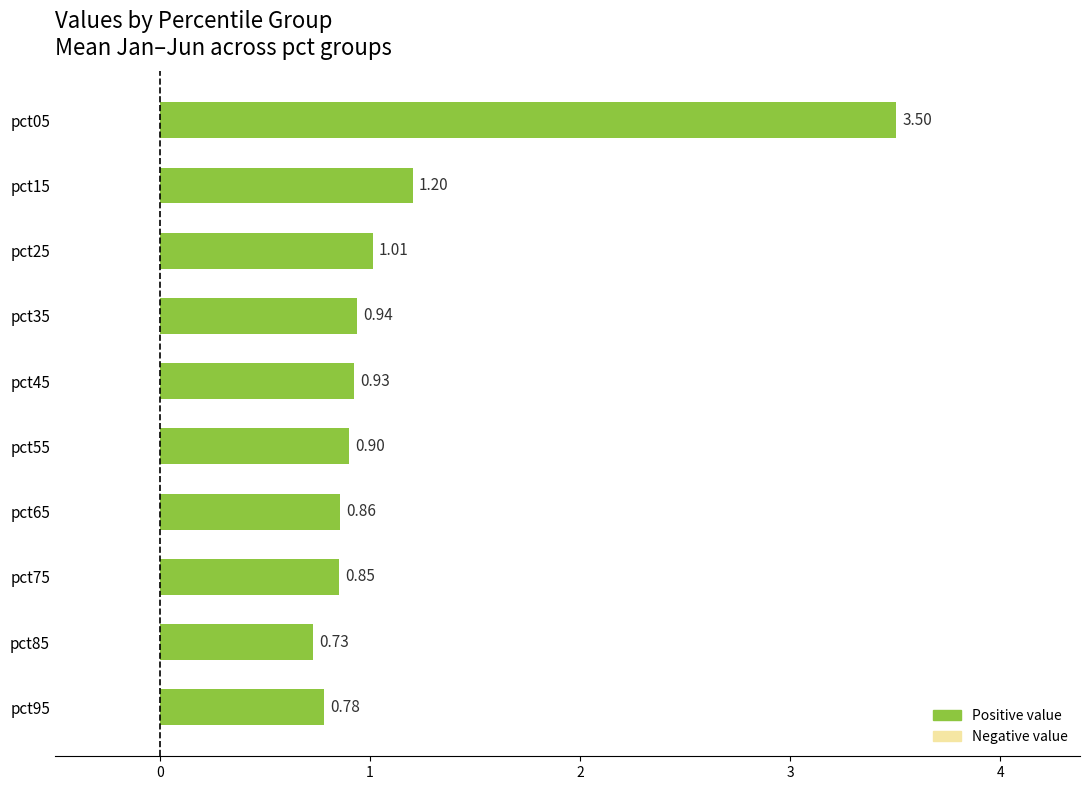

List the labels in order of value, smallest first.

pct85, pct95, pct75, pct65, pct55, pct45, pct35, pct25, pct15, pct05